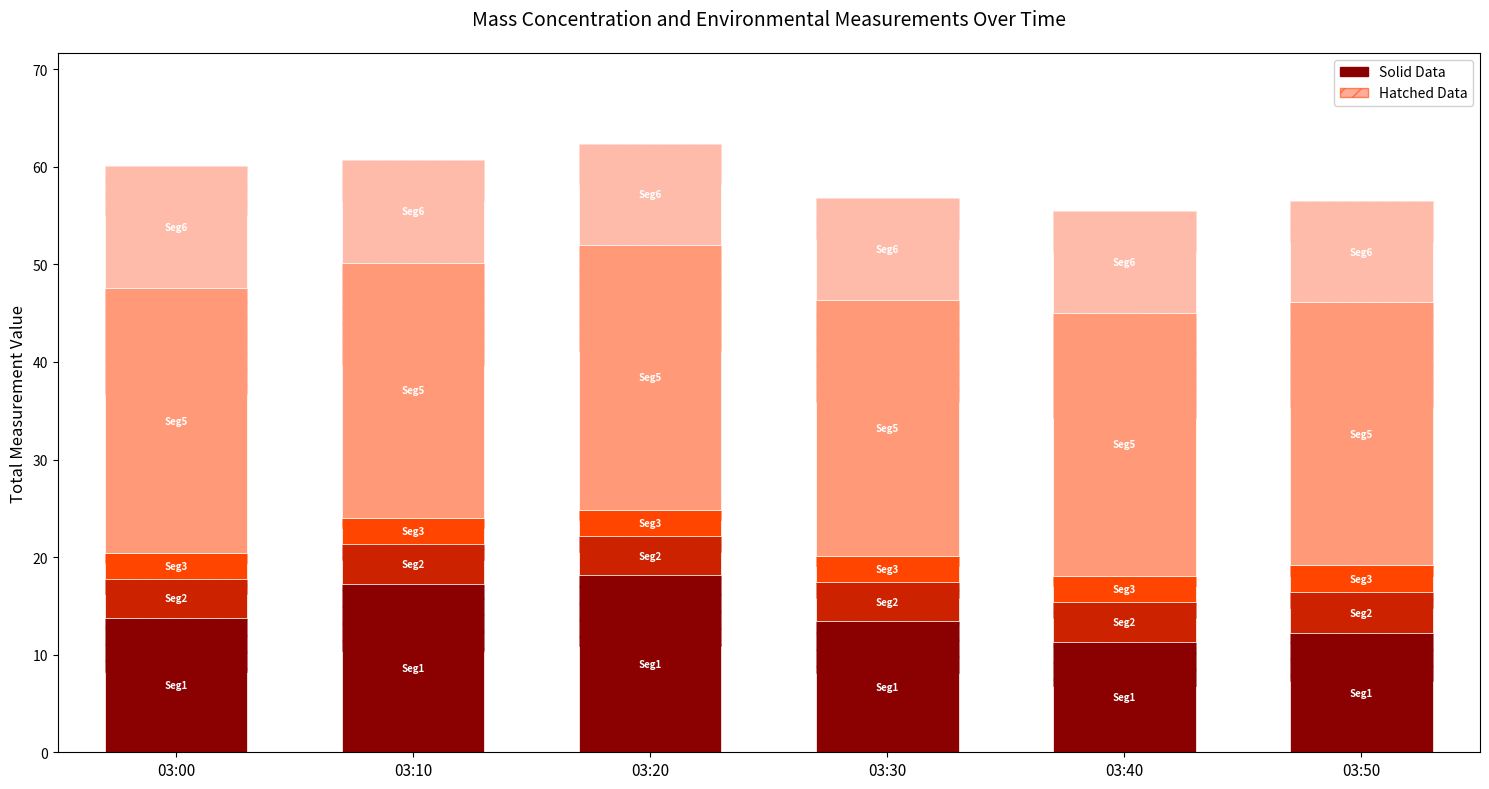

Reading left to right, transcribe all the data shown in this chart.

X0_M11: 13.8	17.3	18.2	13.5	11.3	12.2
X2_M11: 4.0	4.1	4.0	4.0	4.1	4.2
X1_M11: 2.6	2.7	2.7	2.7	2.7	2.7
T3_M11: 0.0	0.0	0.0	0.0	0.0	0.0
T5_M11: 27.1	26.1	27.2	26.2	26.9	27.0
U1_M11: 12.5	10.6	10.3	10.5	10.5	10.3